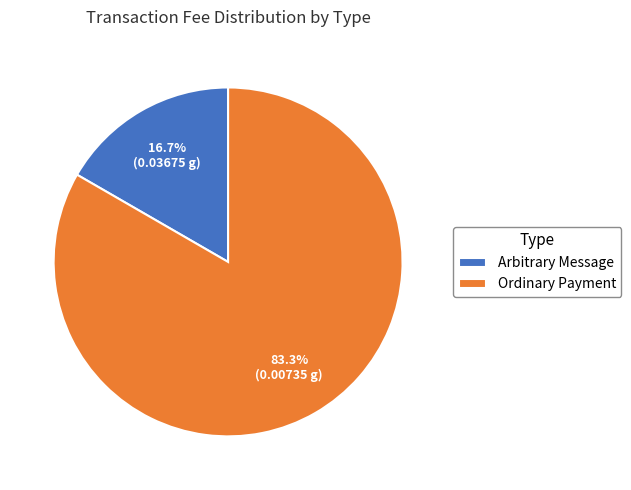

Is it true that Ordinary Payment is 91% of the pie?

False